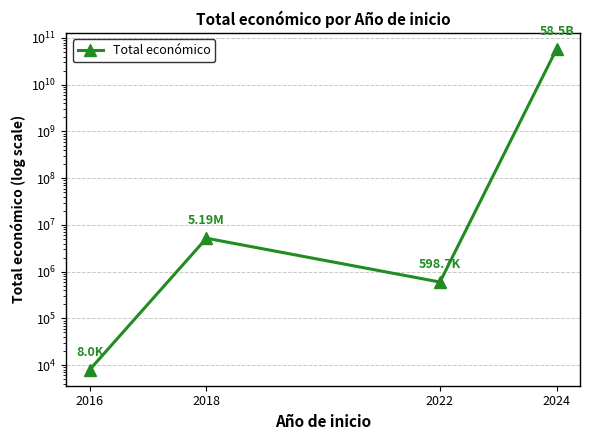

Between 2016 and 2018, which is larger?

2018